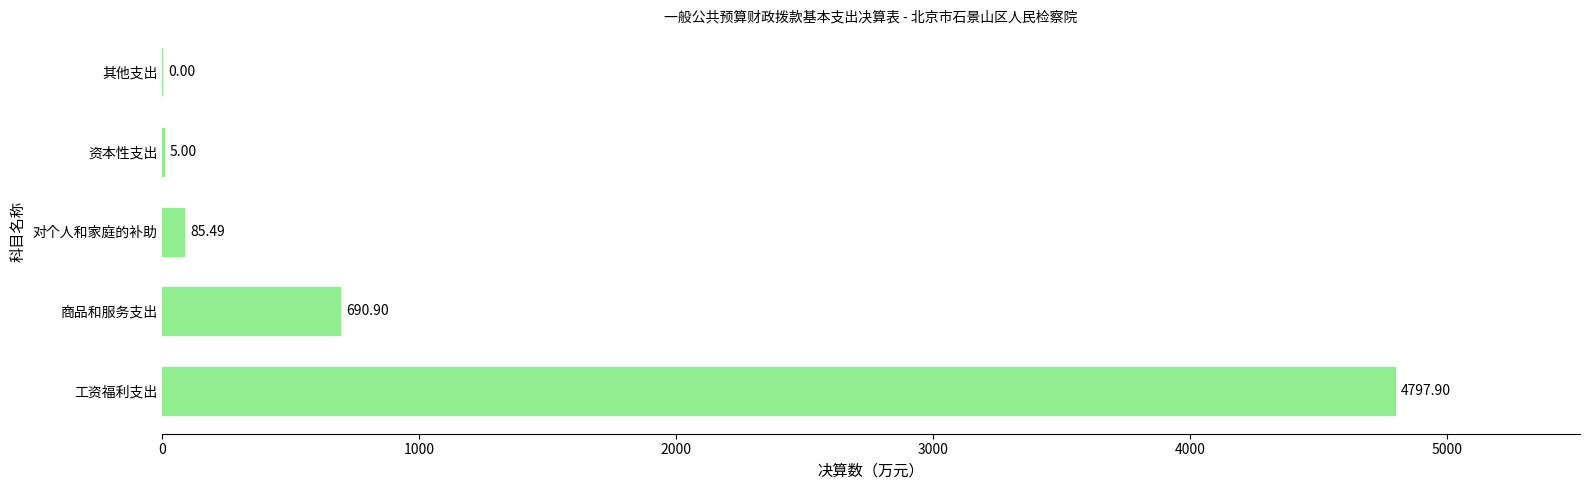

At which category does the chart reach its peak across all series?

工资福利支出